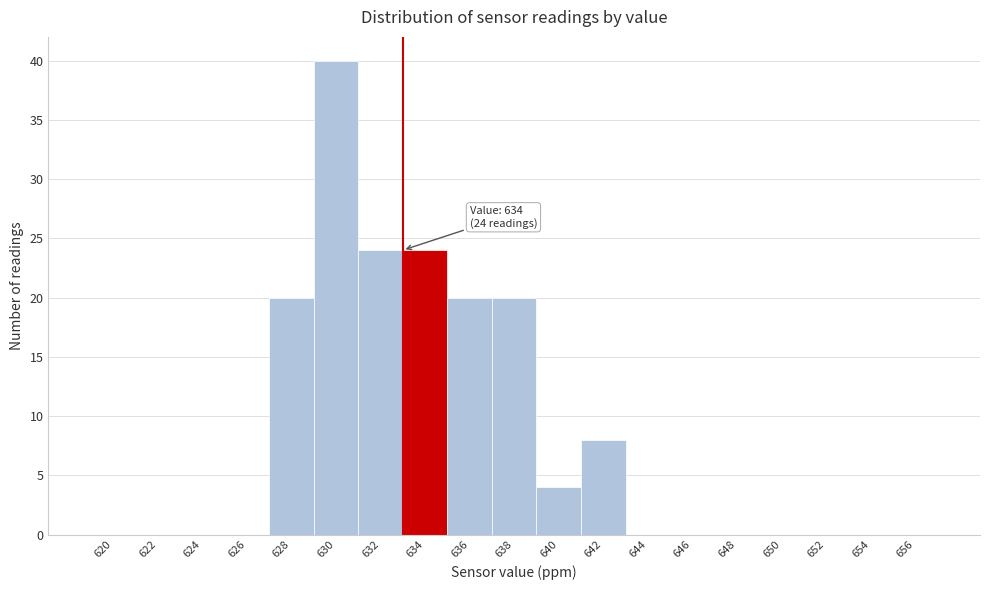

Reading right to left, list all the values displayed in this chart.

656=0	654=0	652=0	650=0	648=0	646=0	644=0	642=8	640=4	638=20	636=20	634=24	632=24	630=40	628=20	626=0	624=0	622=0	620=0